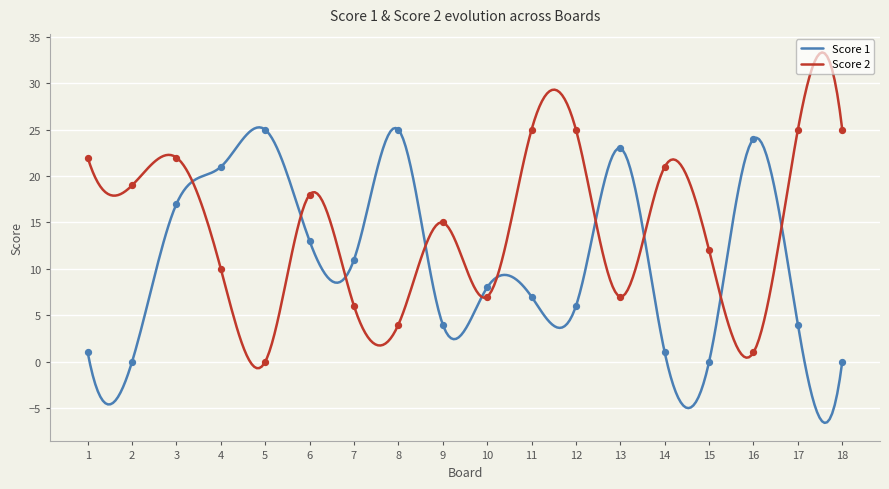

What are all the series names shown in the legend?

Score 1, Score 2